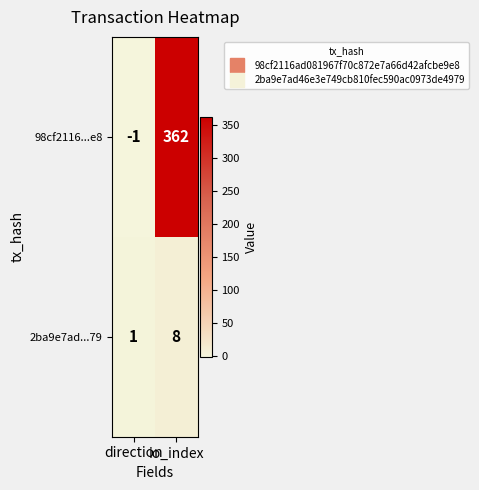

Where is 2ba9e7ad...79 nearest to the value 4?

direction